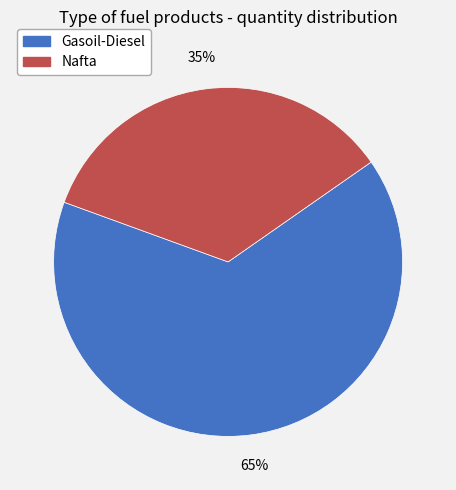

Which category accounts for the majority?

Gasoil-Diesel